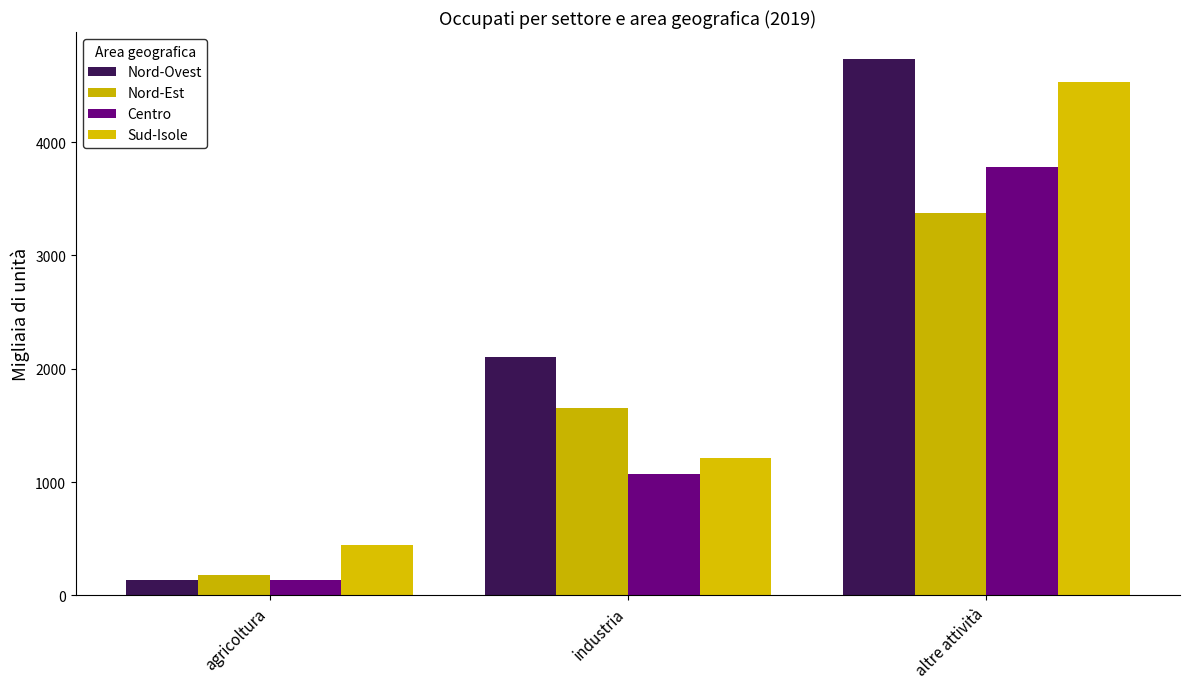

Reading right to left, list all the values displayed in this chart.

Nord-Ovest: 4733.7	2105.4	140.6
Nord-Est: 3373.0	1653.6	183.7
Centro: 3776.2	1073.7	137.3
Sud-Isole: 4525.8	1209.7	447.2